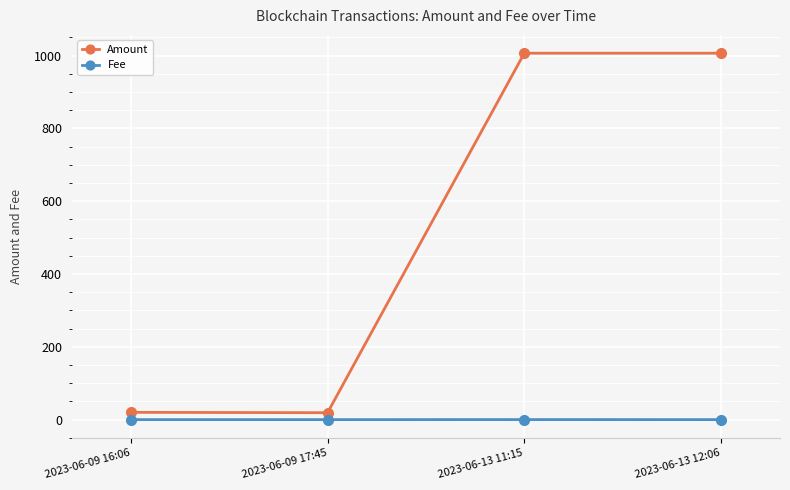

What is the maximum value for Fee?

0.1